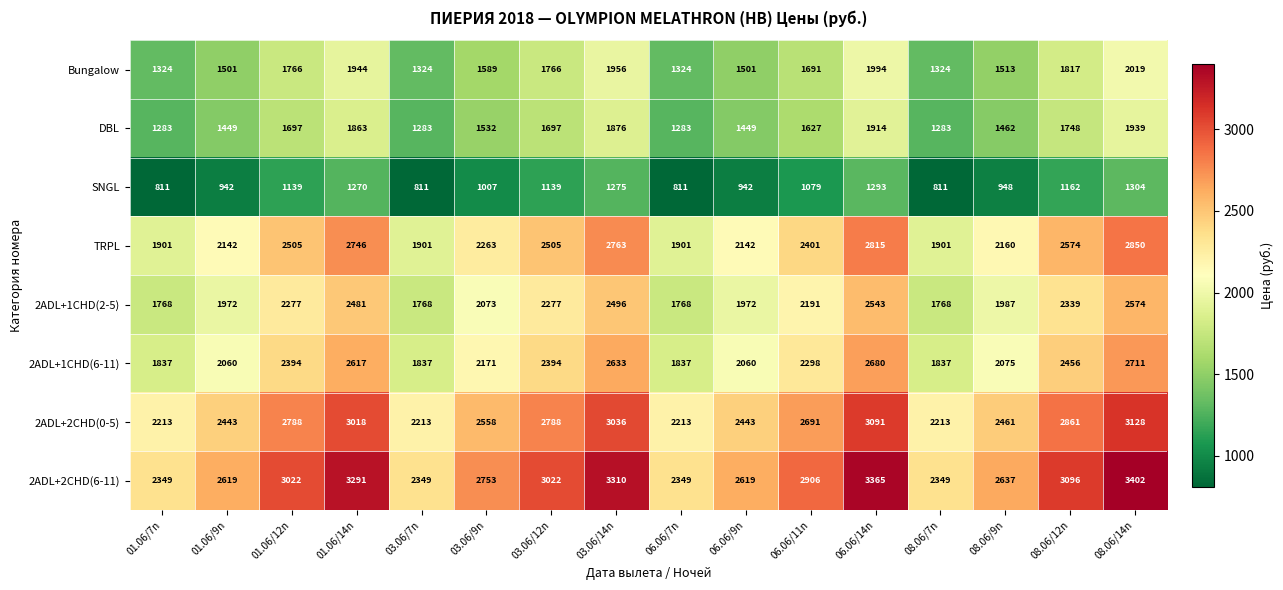

What is the total value across all series at 01.06/7n?

13486